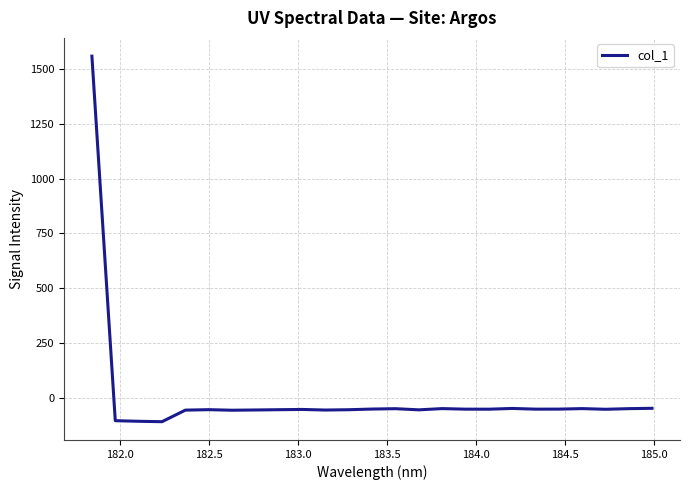

Count the number of values greater than -53.

9